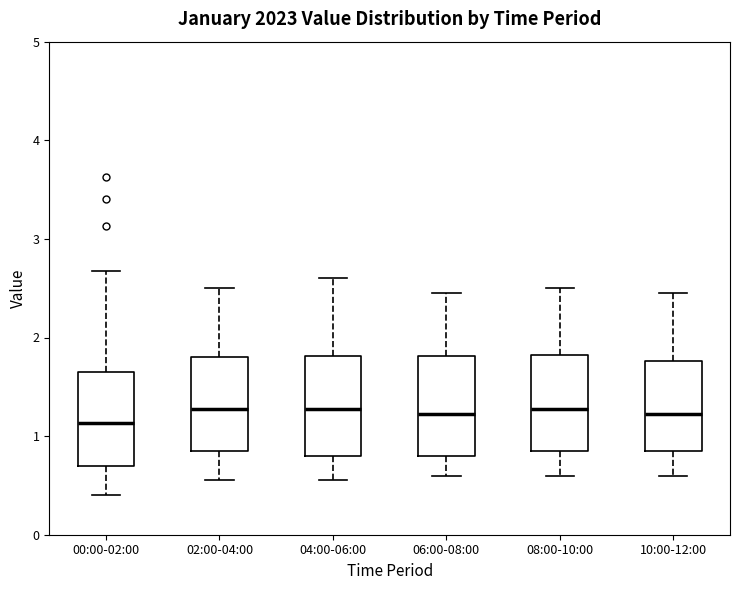

Reading left to right, read every box against the y-axis: the position of its median line, the range the box covers, and the ends of its whiskers. The values are not printed on the chart, so give them approximately, as read against the axis.

00:00-02:00: median 1.1, box 0.7 to 1.7, whiskers 0.4 to 2.7
02:00-04:00: median 1.3, box 0.9 to 1.8, whiskers 0.6 to 2.5
04:00-06:00: median 1.3, box 0.8 to 1.8, whiskers 0.6 to 2.6
06:00-08:00: median 1.2, box 0.8 to 1.8, whiskers 0.6 to 2.5
08:00-10:00: median 1.3, box 0.9 to 1.8, whiskers 0.6 to 2.5
10:00-12:00: median 1.2, box 0.9 to 1.8, whiskers 0.6 to 2.5